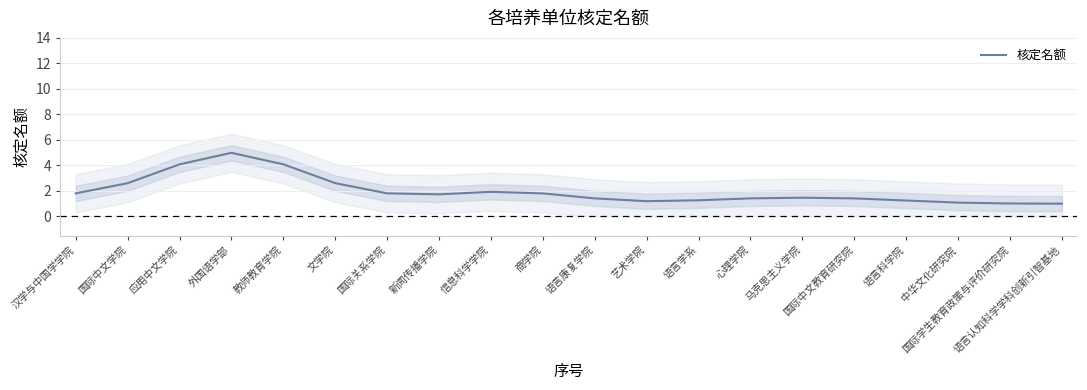

Where is the first local minimum?

新闻传播学院